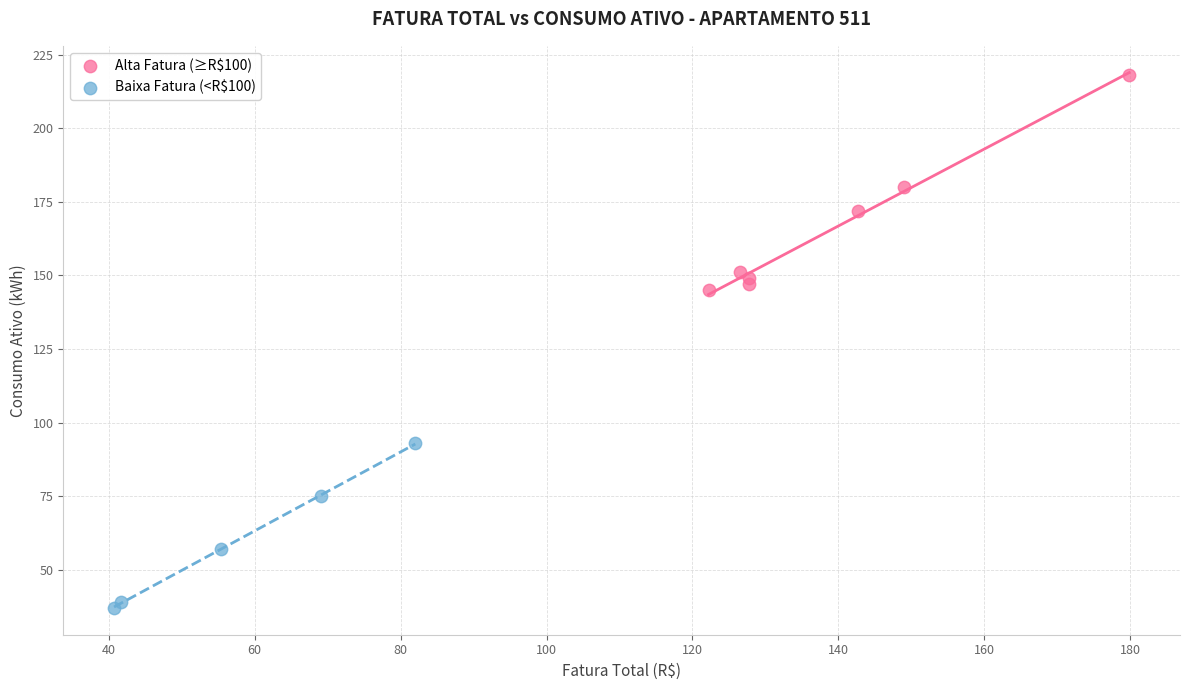

Which series contains the lowest Y value?

Baixa Fatura (<R$100)